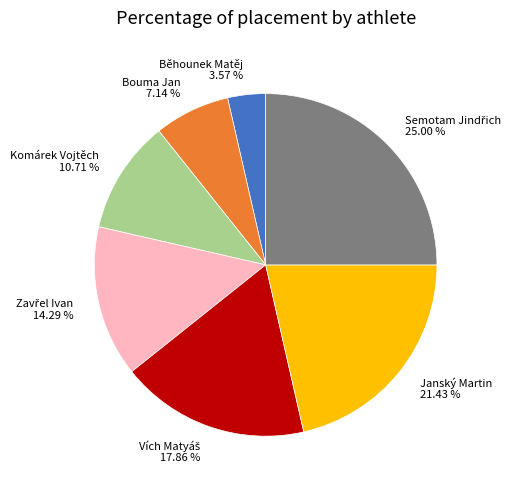

Does any single category account for the majority?

No